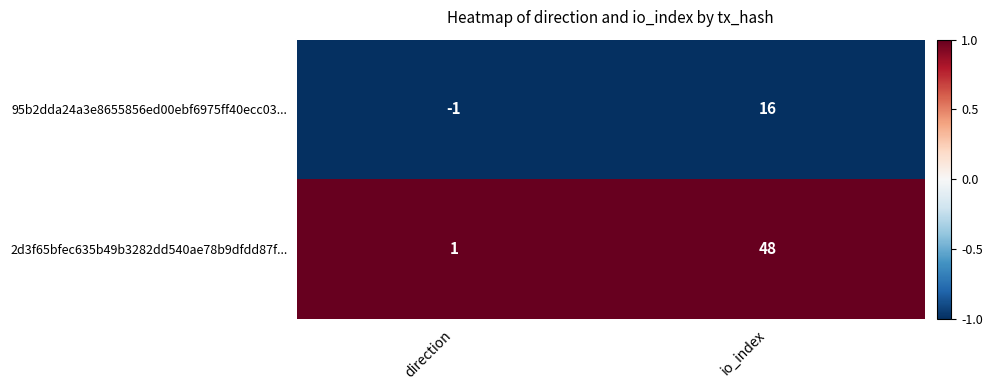

List the series in order of their peak value, lowest first.

95b2dda24a3e8655856ed00ebf6975ff40ecc03..., 2d3f65bfec635b49b3282dd540ae78b9dfdd87f...